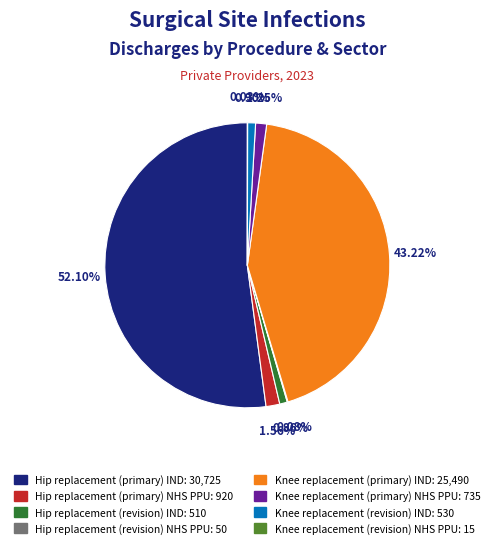

Which slice represents more than half of the pie?

Hip replacement (primary) IND